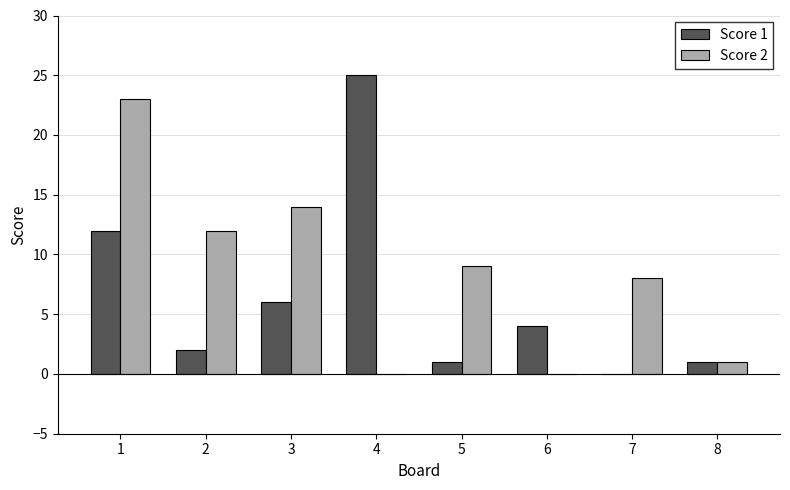

What is the total value across all series at 7?

8